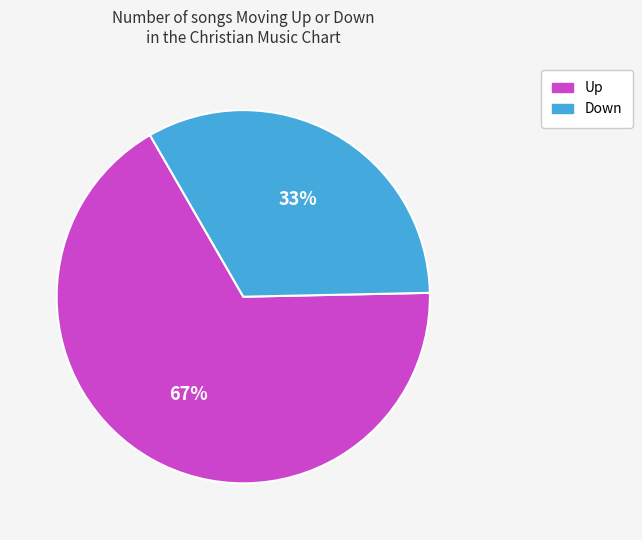

How many slices are in this pie chart?

2